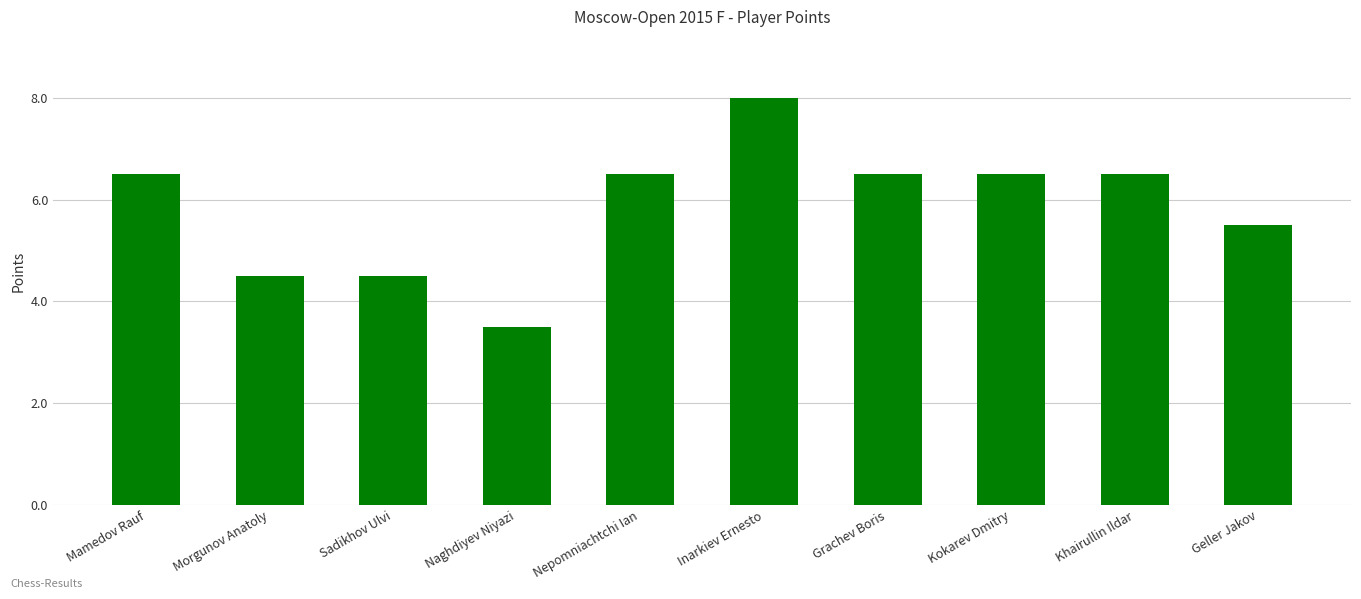

What is the change in value from Morgunov Anatoly to Nepomniachtchi Ian?

+2.0